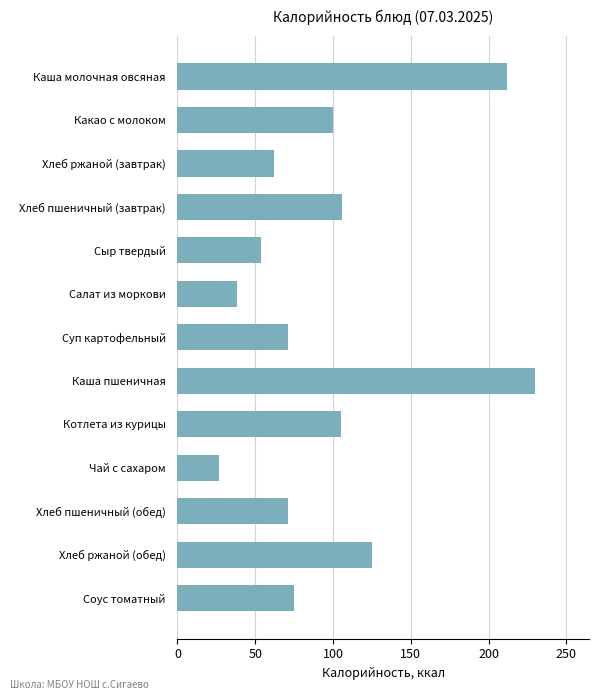

What is the label of the 7th bar from the bottom?

Суп картофельный